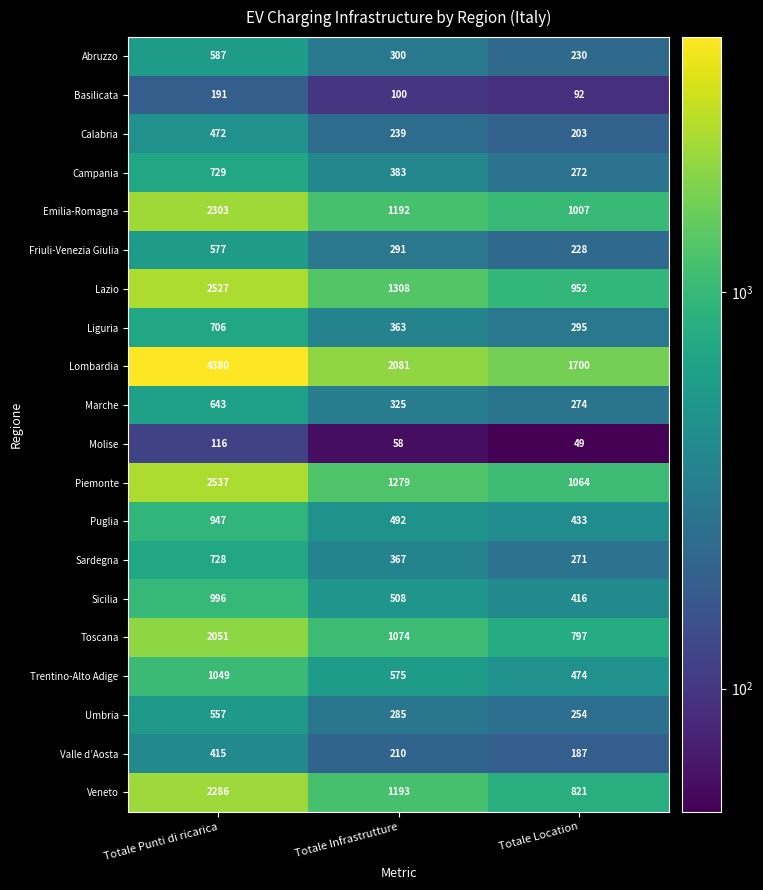

At Totale Location, list the series in order from smallest to largest.

Molise, Basilicata, Valle d’Aosta, Calabria, Friuli-Venezia Giulia, Abruzzo, Umbria, Sardegna, Campania, Marche, Liguria, Sicilia, Puglia, Trentino-Alto Adige, Toscana, Veneto, Lazio, Emilia-Romagna, Piemonte, Lombardia